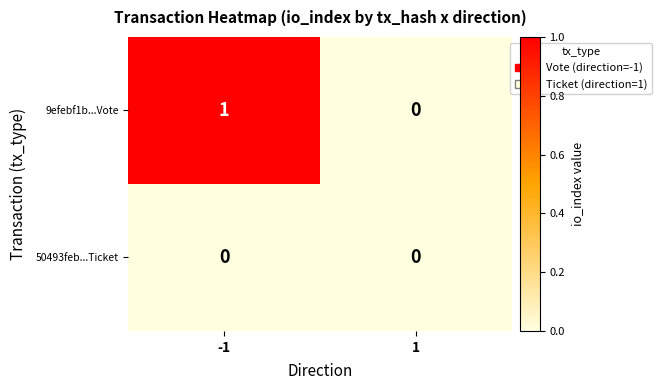

List the labels in order of 9efebf1b...Vote value, smallest first.

1, -1